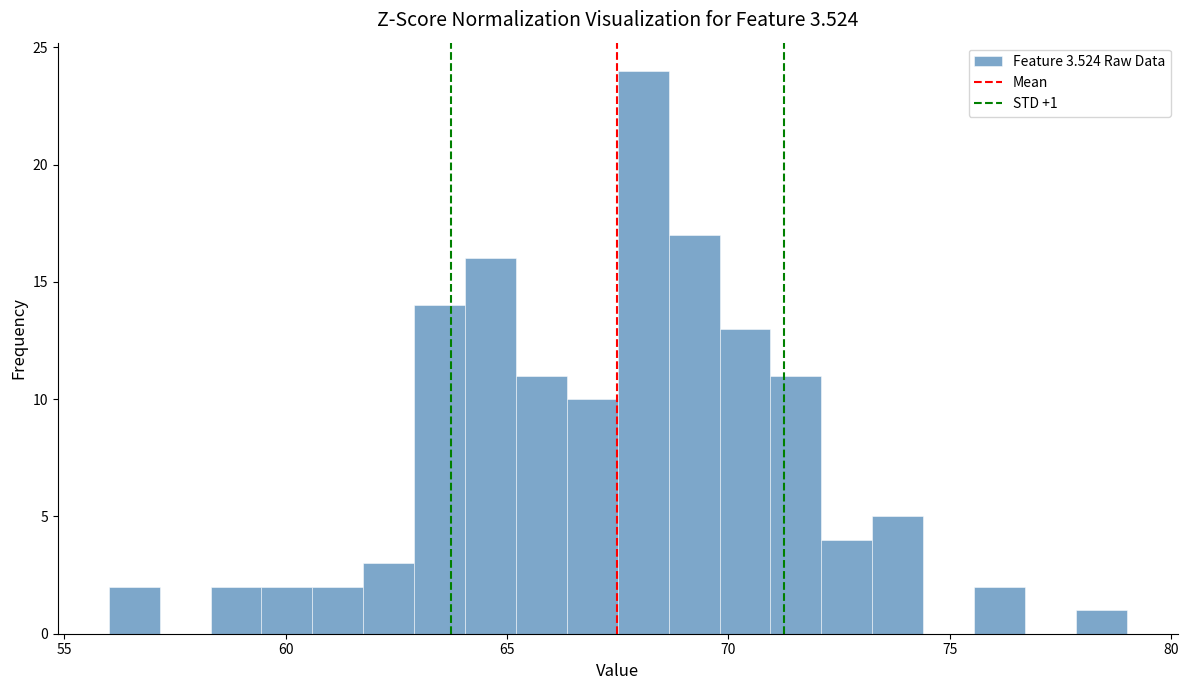

Read against the x-axis, roughly where is the centre of the tallest bar?

68.0